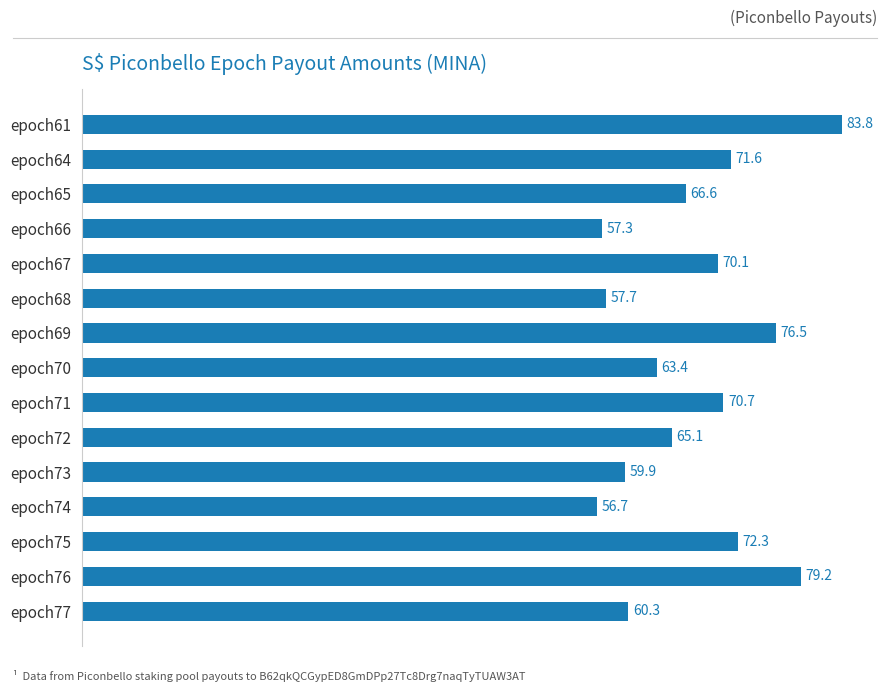

What is the difference between the second highest and minimum values?

22.5